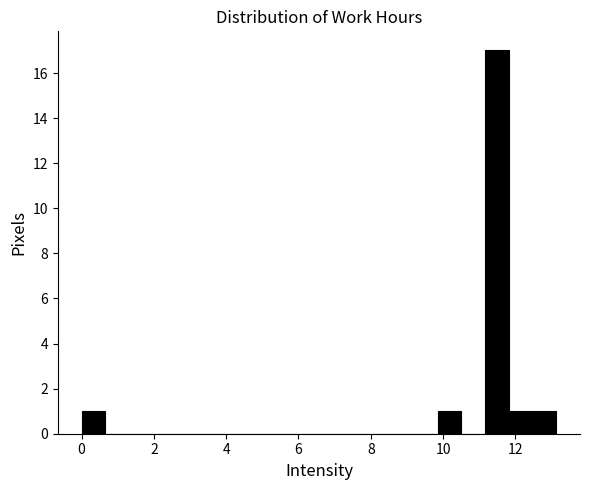

Read against the x-axis, roughly where is the centre of the tallest bar?

11.4